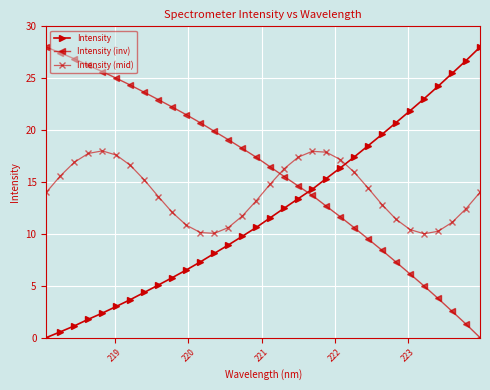

What is the value of the Intensity (inv) point at the 9th from the left?

22.9